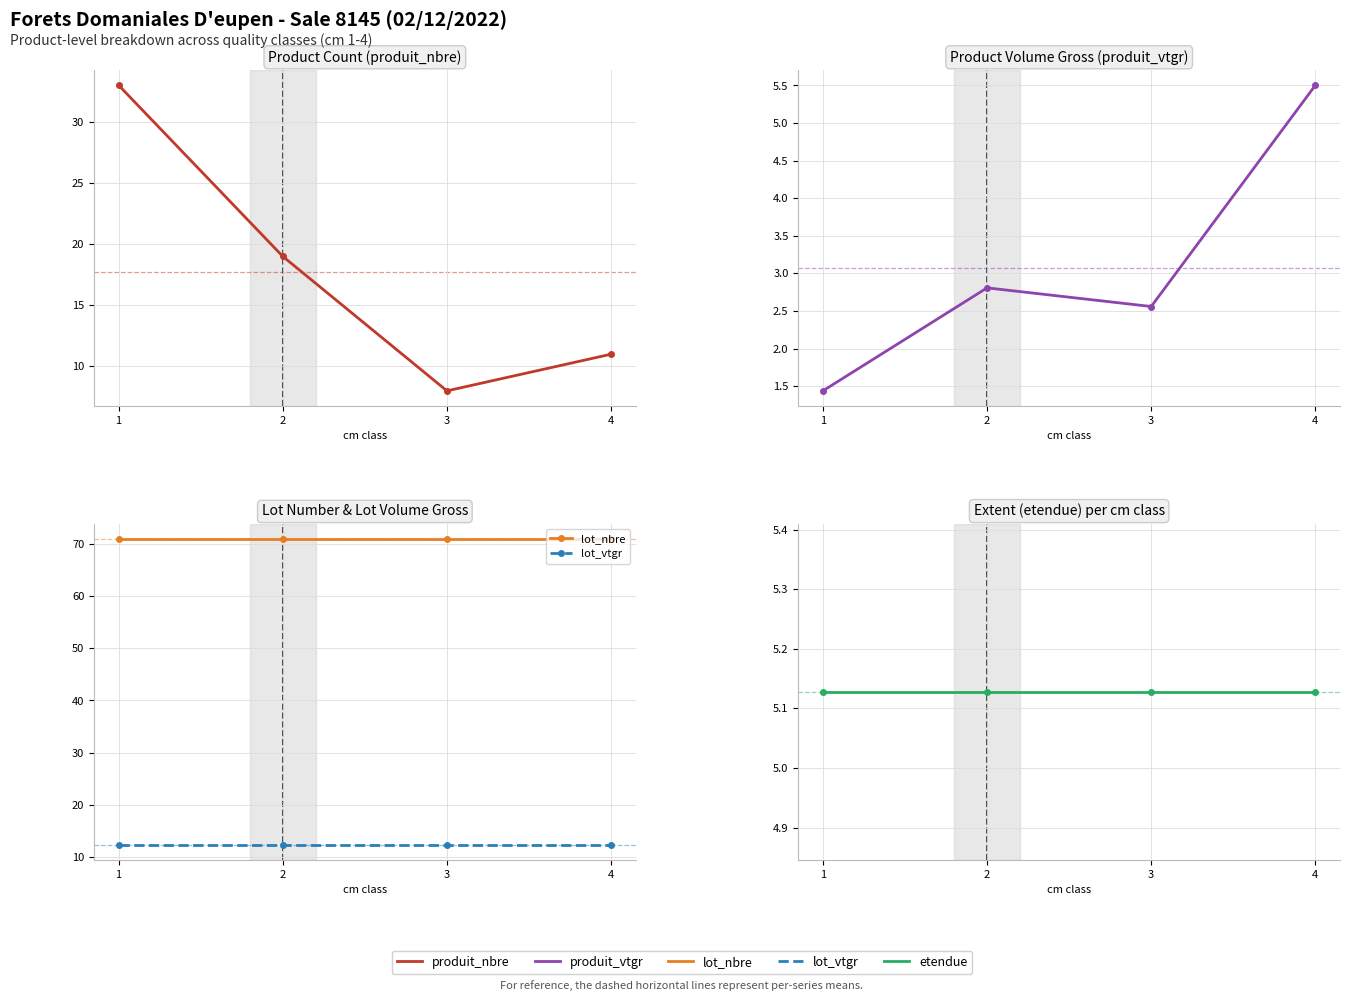

The produit_nbre series shows 11.5 at 2. True or false?

False